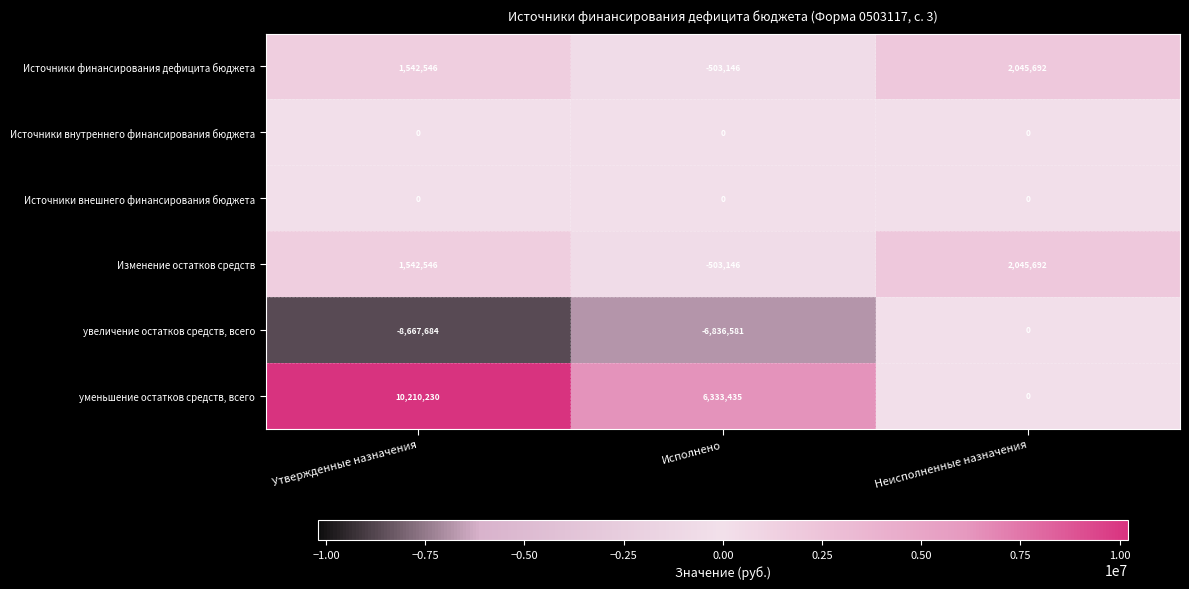

Which label corresponds to the smallest value in the chart?

Утвержденные назначения